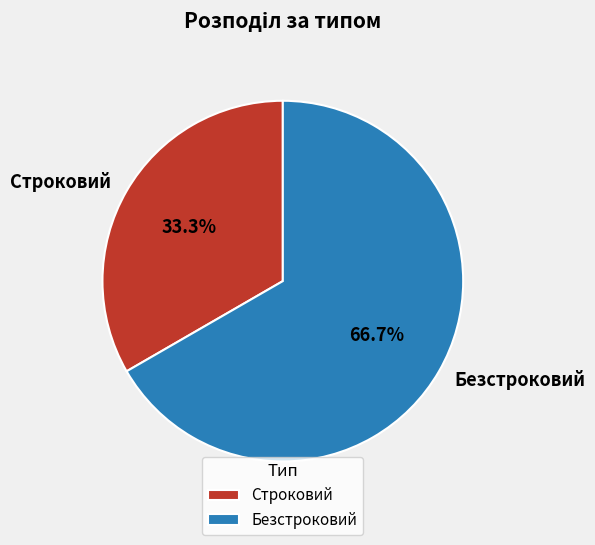

To the nearest percent, what is the difference between the largest and smallest slice percentages?

33%